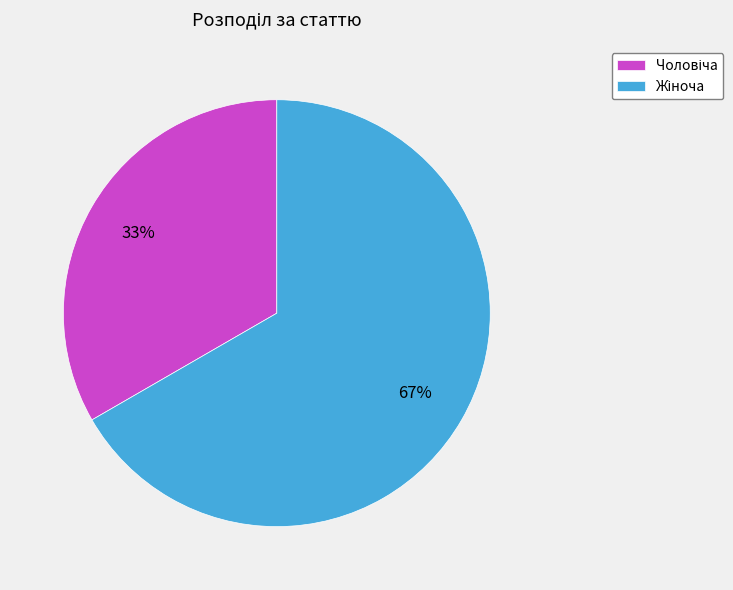

Is there a majority slice in this chart?

Yes